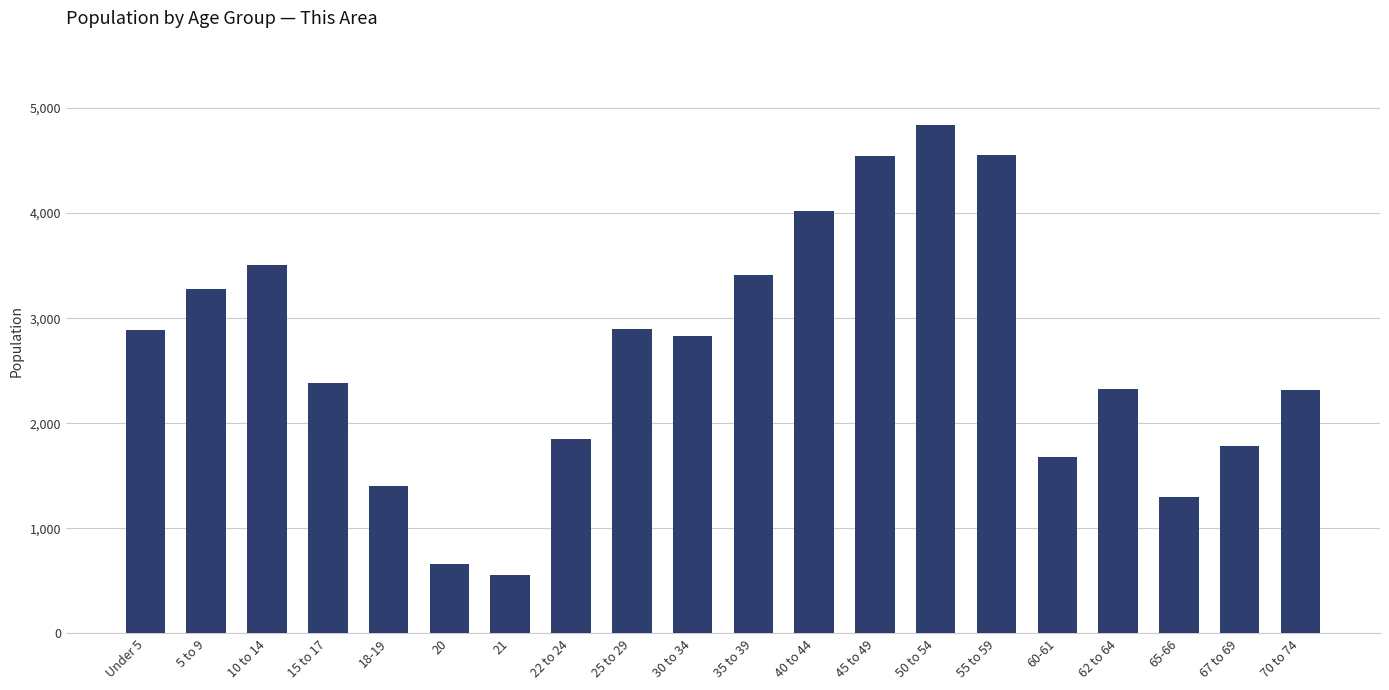

What is the minimum value shown in the chart?

554